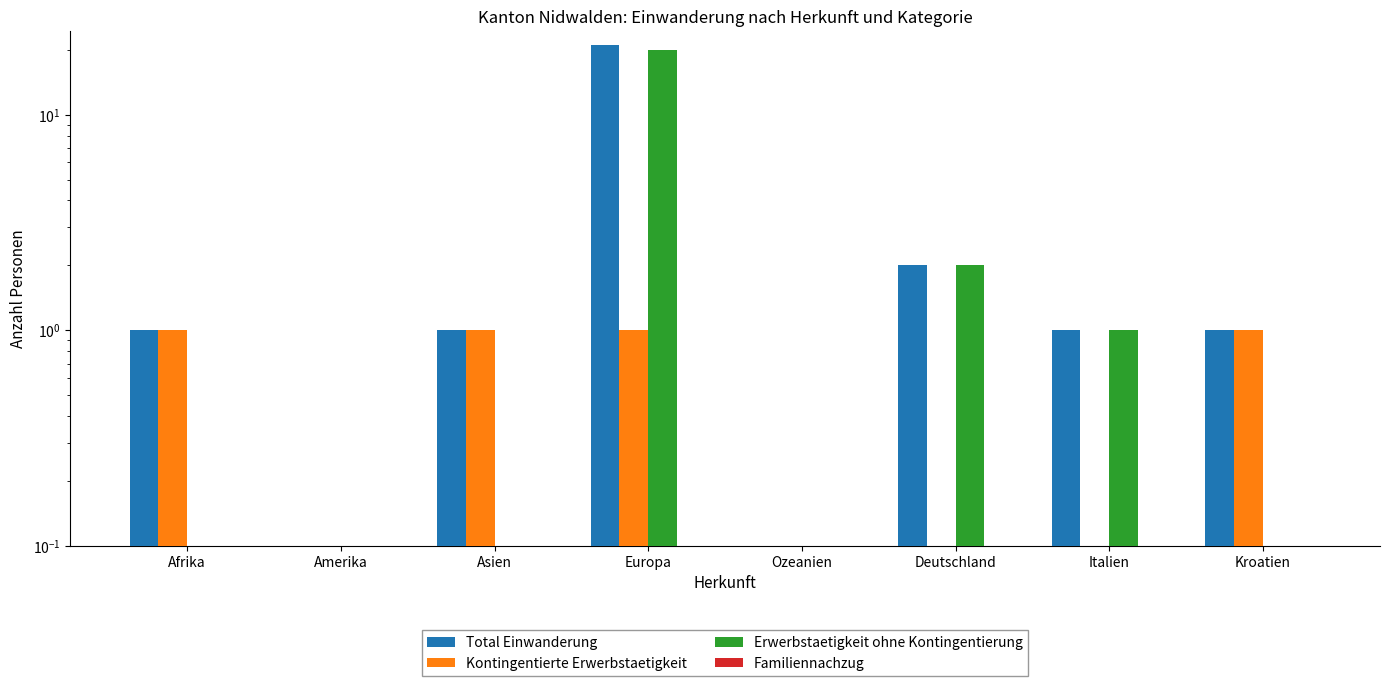

Reading left to right, extract all data points from this chart.

Total Einwanderung: Afrika=1	Amerika=0	Asien=1	Europa=21	Ozeanien=0	Deutschland=2	Italien=1	Kroatien=1
Kontingentierte Erwerbstaetigkeit: Afrika=1	Amerika=0	Asien=1	Europa=1	Ozeanien=0	Deutschland=0	Italien=0	Kroatien=1
Erwerbstaetigkeit ohne Kontingentierung: Afrika=0	Amerika=0	Asien=0	Europa=20	Ozeanien=0	Deutschland=2	Italien=1	Kroatien=0
Familiennachzug: Afrika=0	Amerika=0	Asien=0	Europa=0	Ozeanien=0	Deutschland=0	Italien=0	Kroatien=0